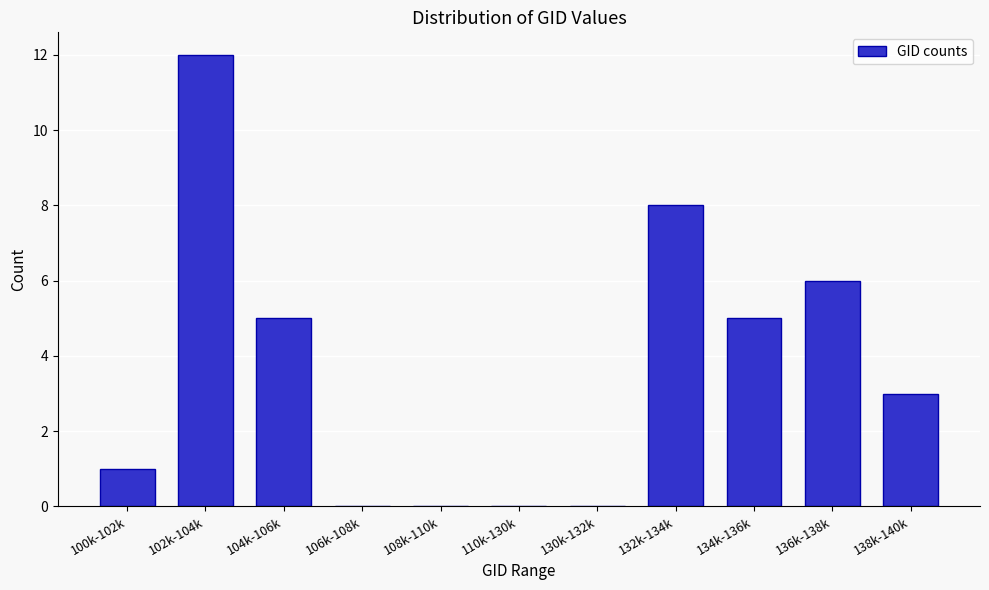

Reading left to right, list all the values displayed in this chart.

100k-102k=1	102k-104k=12	104k-106k=5	106k-108k=0	108k-110k=0	110k-130k=0	130k-132k=0	132k-134k=8	134k-136k=5	136k-138k=6	138k-140k=3